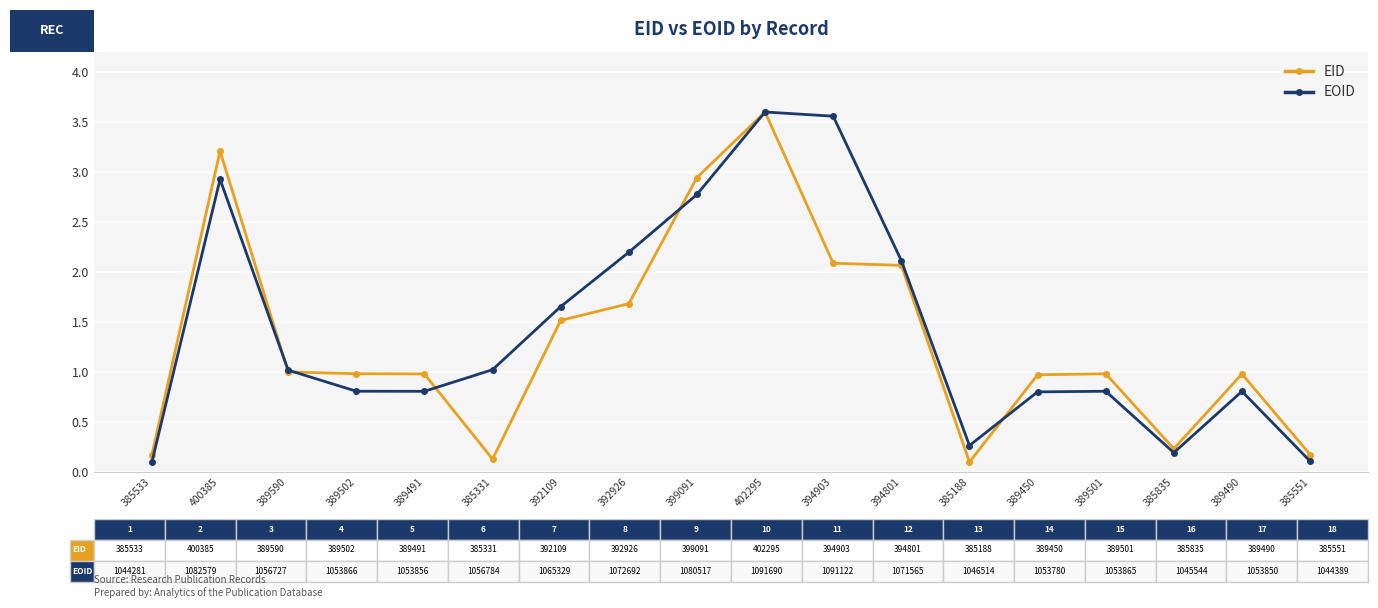

In EID, how many points are higher than both neighbors (excluding endpoints)?

4